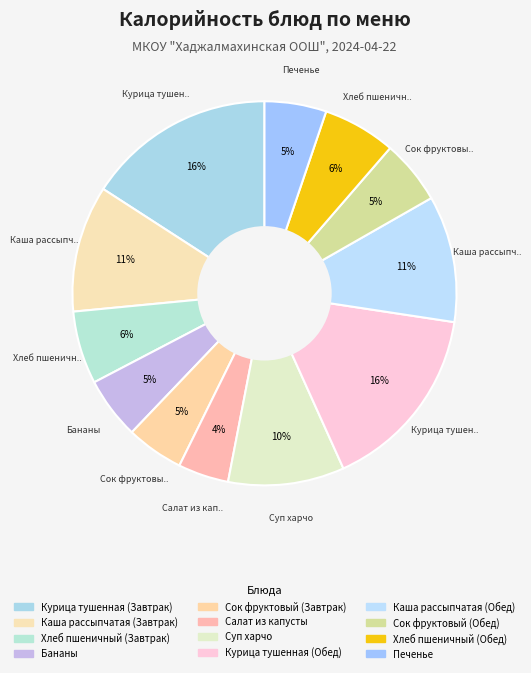

Which category has the biggest portion of the pie?

Курица тушенная (Завтрак)